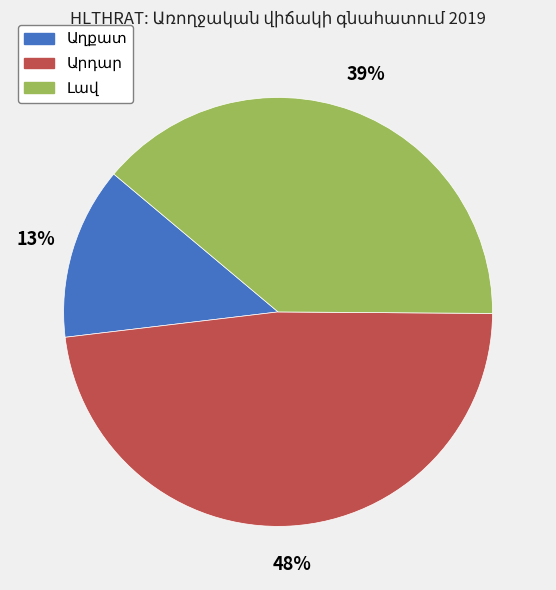

Is there any slice that represents more than half of the pie?

No